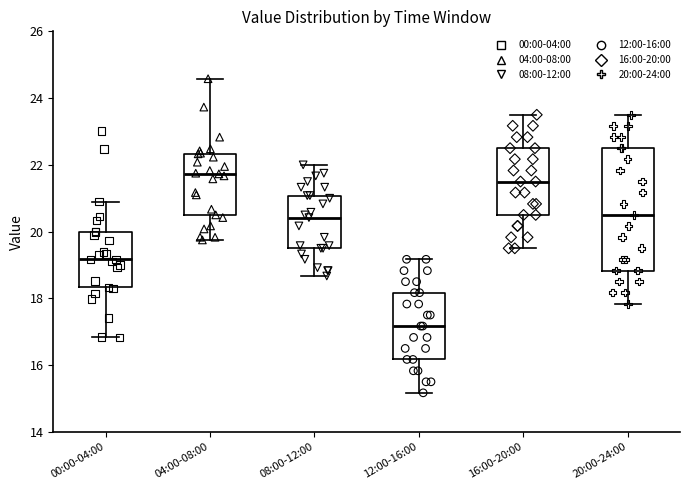

Reading left to right, transcribe this box plot: for each box, give where its median line is, the range the box spans, and where its two whiskers end, as read against the y-axis. The values are not printed on the chart, so give them approximately, as read against the axis.

00:00-04:00: median 19.2, box 18.4 to 20.0, whiskers 16.8 to 21.0
04:00-08:00: median 21.8, box 20.6 to 22.4, whiskers 19.8 to 24.6
08:00-12:00: median 20.4, box 19.6 to 21.0, whiskers 18.6 to 22.0
12:00-16:00: median 17.2, box 16.2 to 18.2, whiskers 15.2 to 19.2
16:00-20:00: median 21.6, box 20.6 to 22.6, whiskers 19.6 to 23.6
20:00-24:00: median 20.6, box 18.8 to 22.6, whiskers 17.8 to 23.6